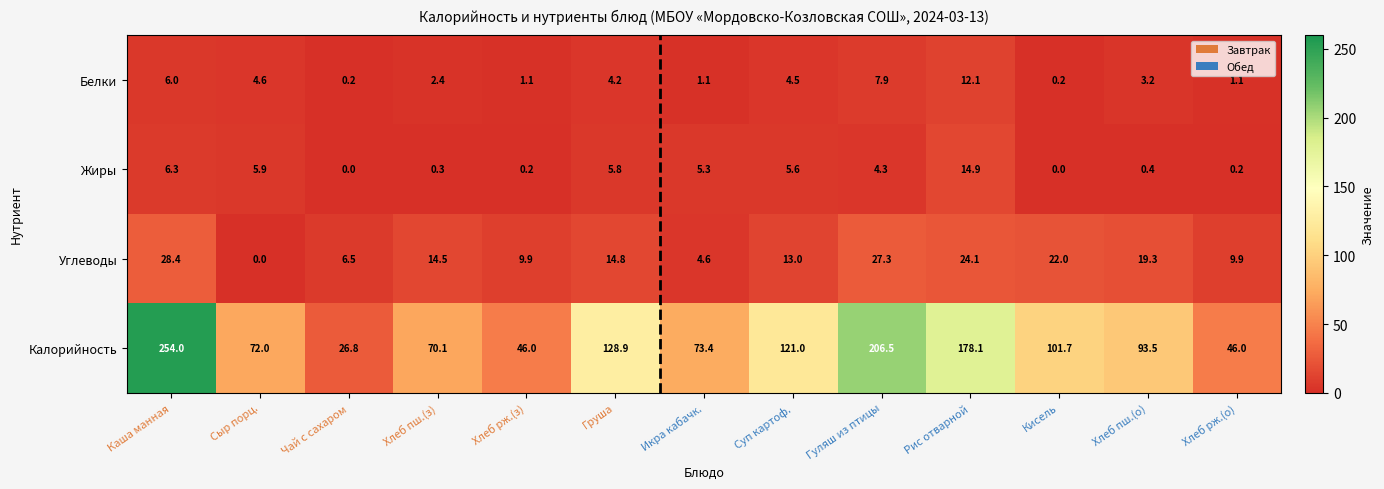

What is the difference between the highest and lowest values at Каша манная?

248.0